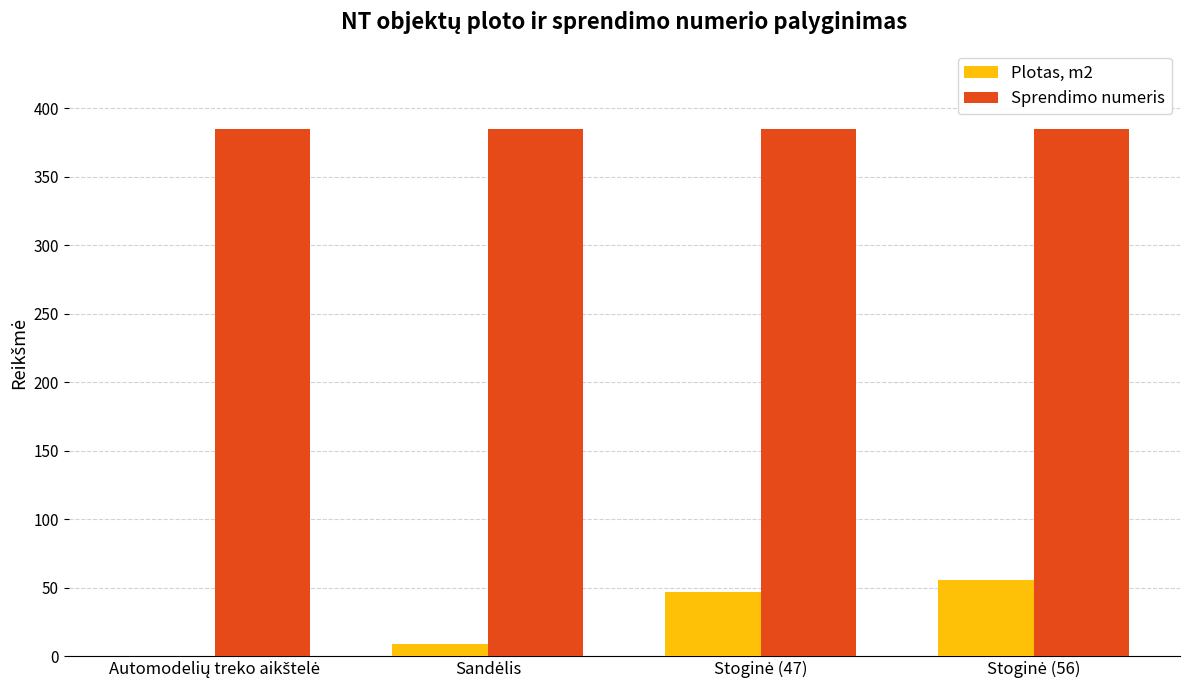

What is the greatest value displayed?

385